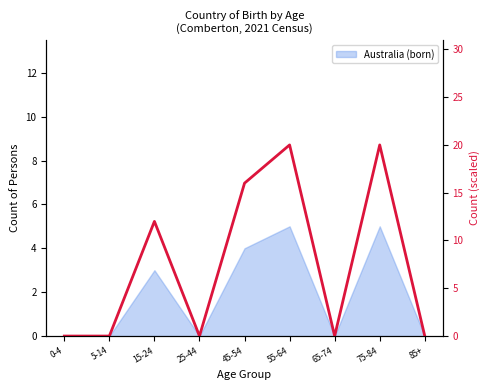

Count the values in the range 0 to 16.

7